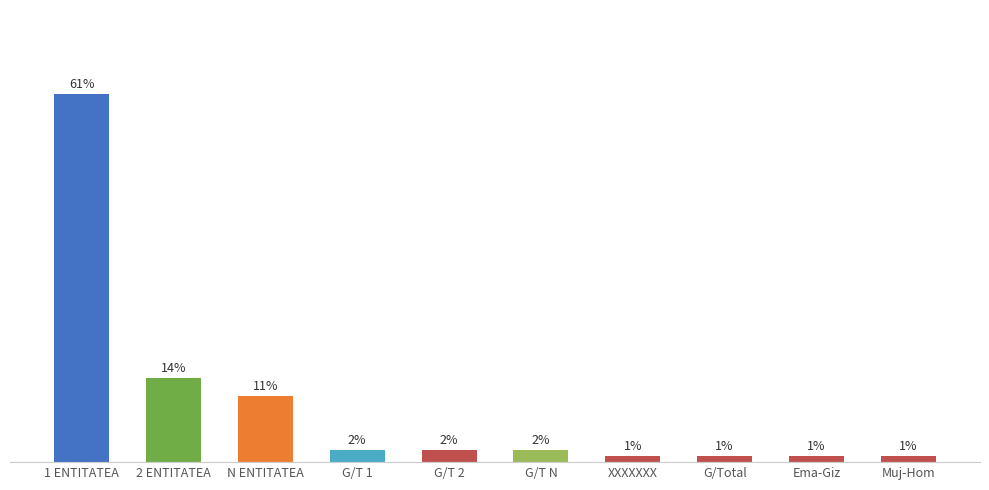

What is the label of the 7th bar from the left?

XXXXXXX